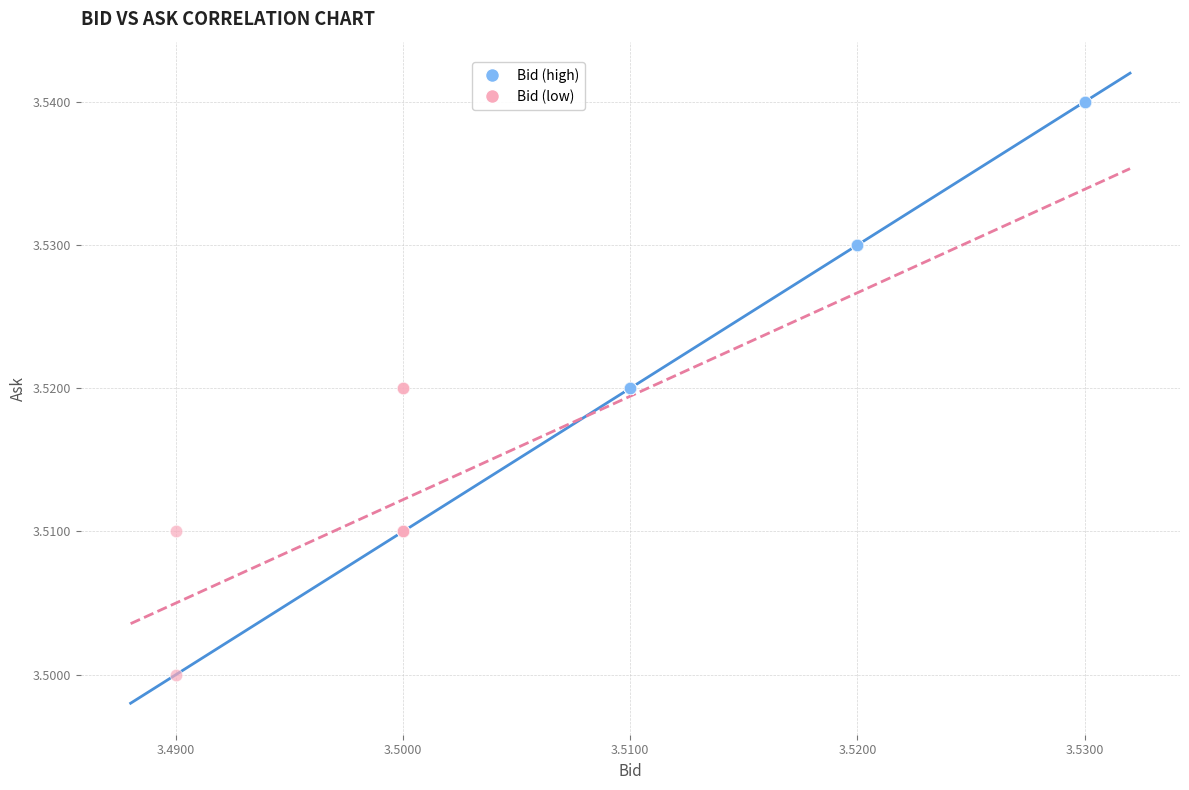

Which series contains the highest Y value?

Bid (high)